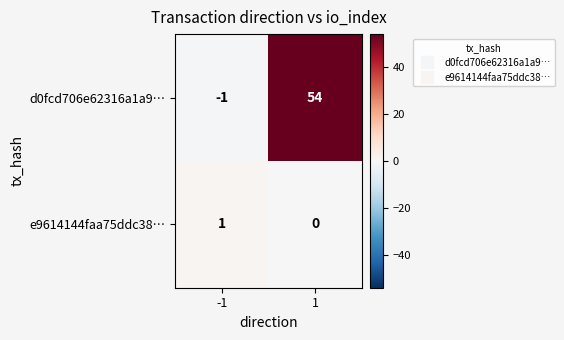

How many distinct data groups are displayed?

2